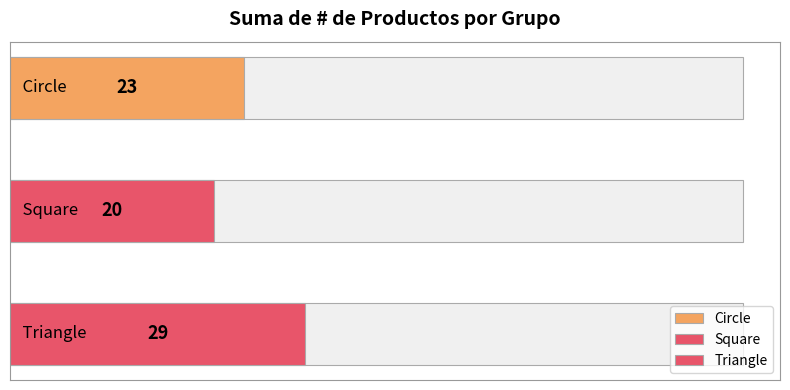

The value at Circle is 12. True or false?

False